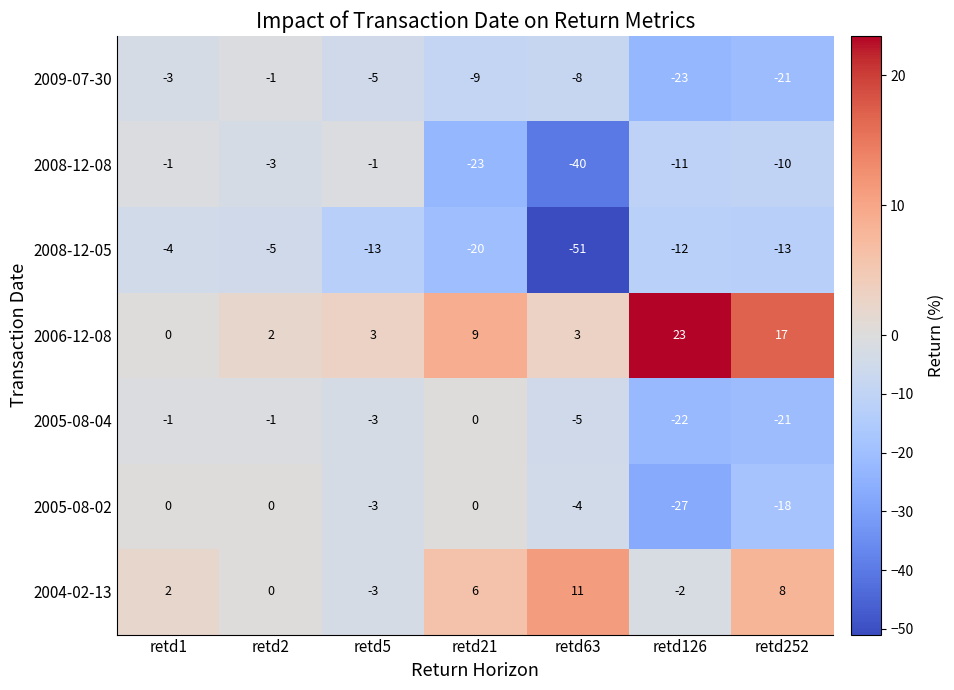

Which category has the lowest value in the 2005-08-02 series?

retd126